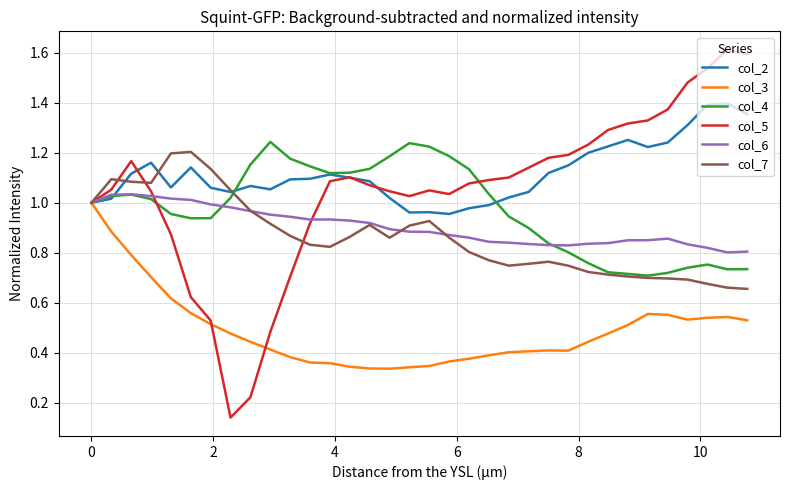

Which series has the widest spread of values?

col_5